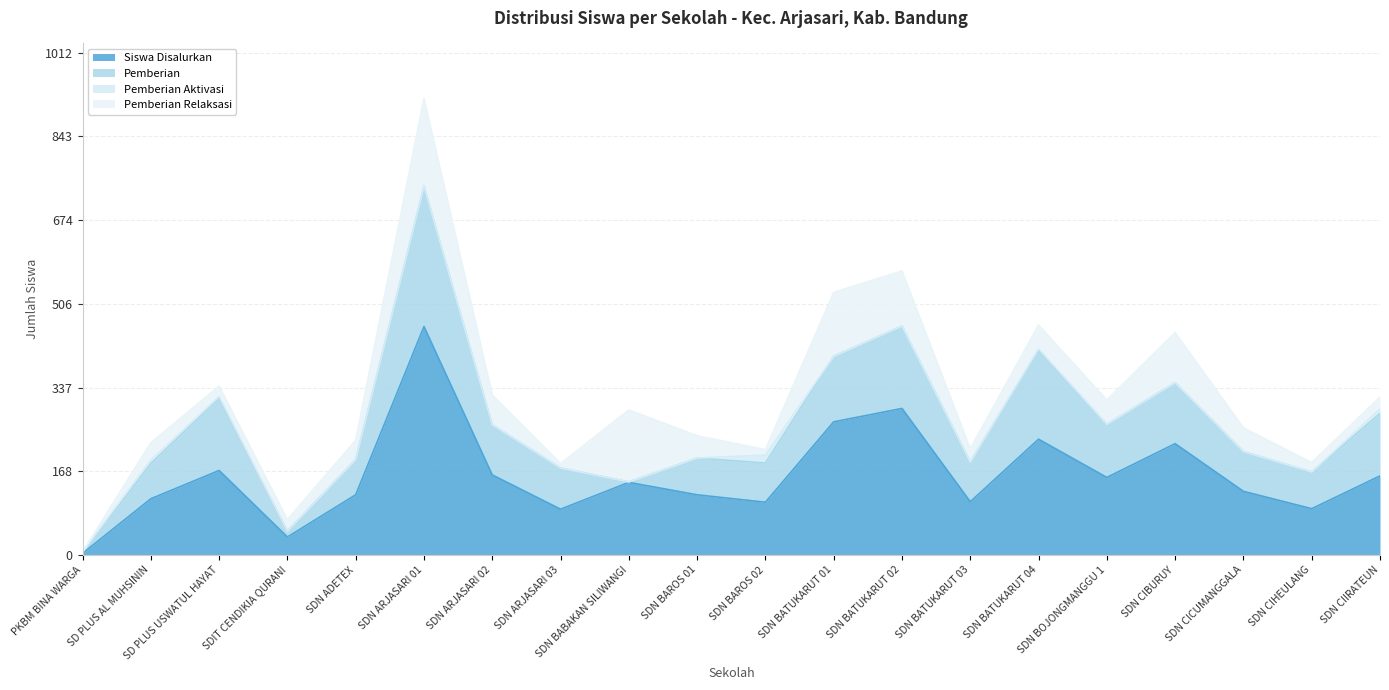

At which label does Pemberian Relaksasi reach its peak?

SDN ARJASARI 01